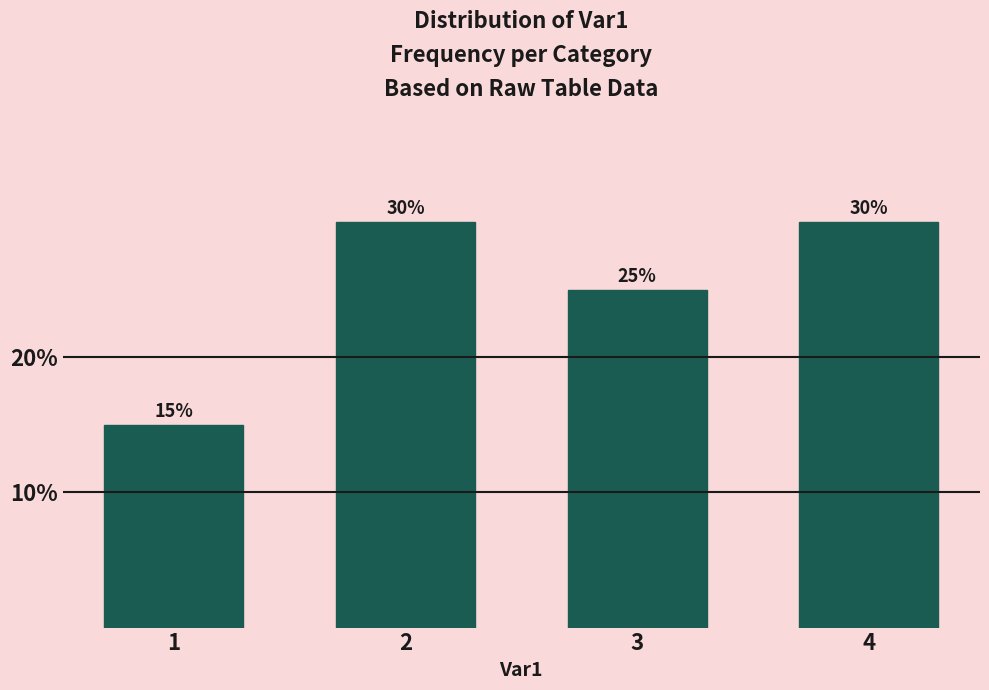

Reading left to right, what are all the values shown in this chart?

1=15	2=30	3=25	4=30